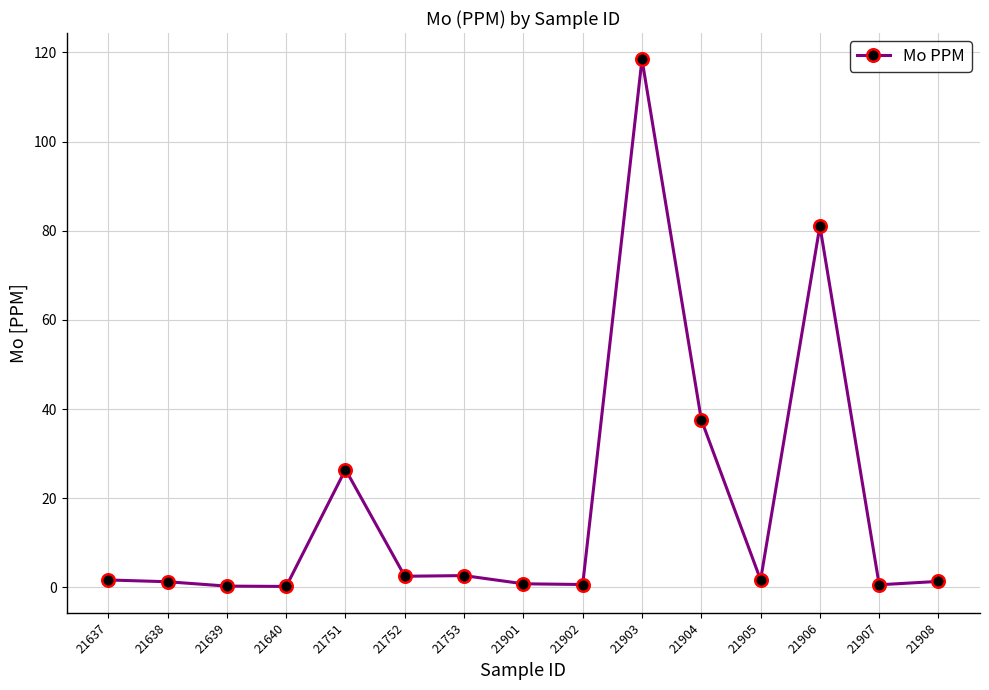

The chart shows a value of 61.7 at 21904. True or false?

False